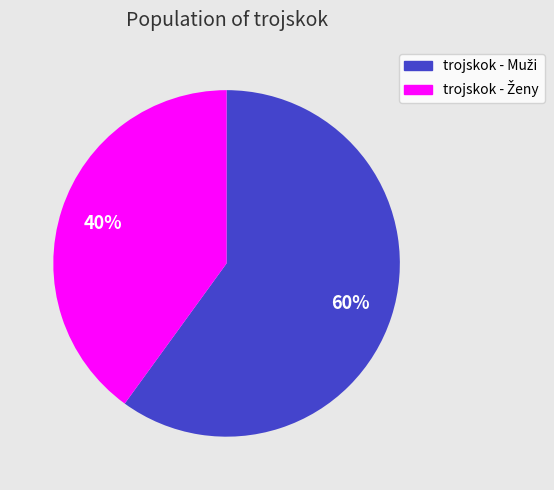

How many segments does this pie chart have?

2